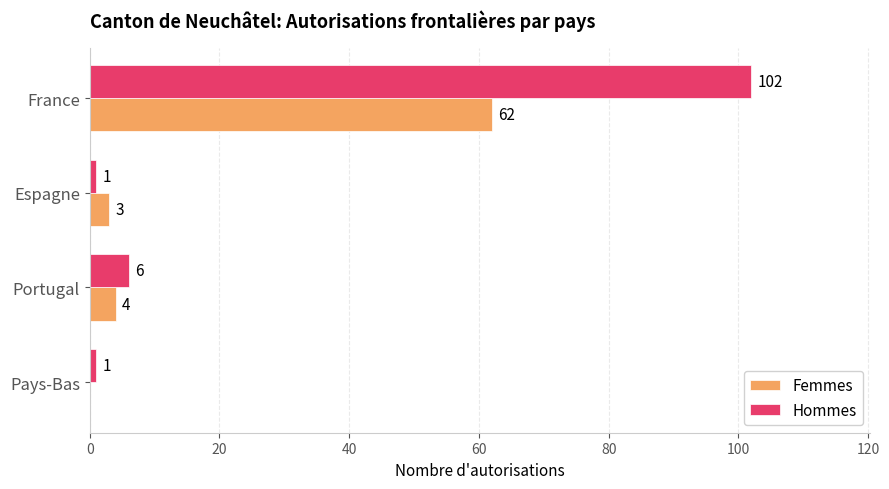

The value of Femmes at Espagne is 3. True or false?

True